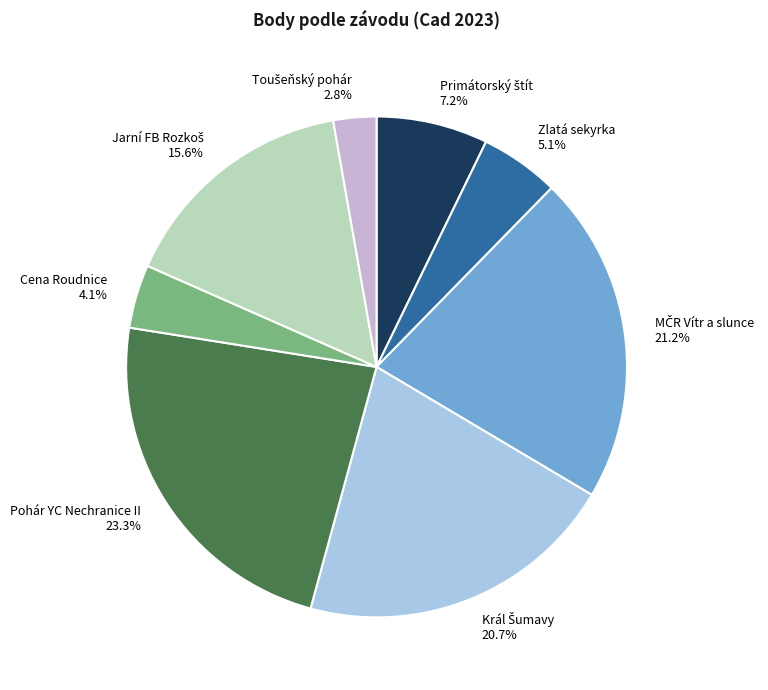

How many slices are in this pie chart?

8